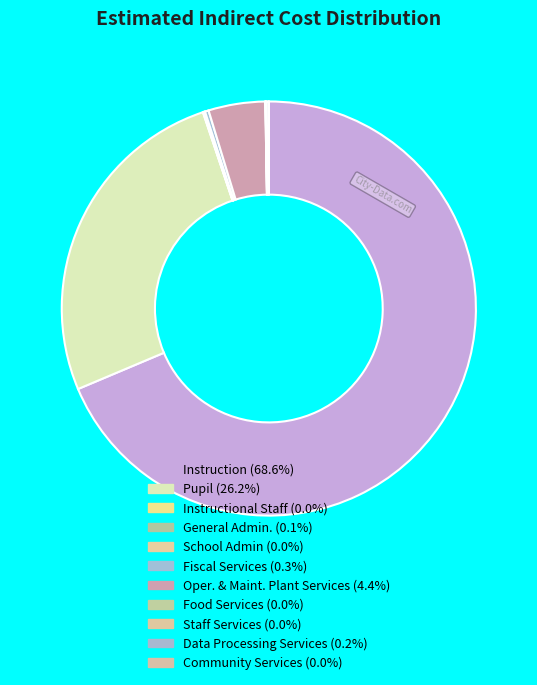

Rank the categories by value from highest to lowest.

Instruction, Pupil, Oper. & Maint. Plant Services, Fiscal Services, Data Processing Services, General Admin., Staff Services, Instructional Staff, Food Services, School Admin, Community Services